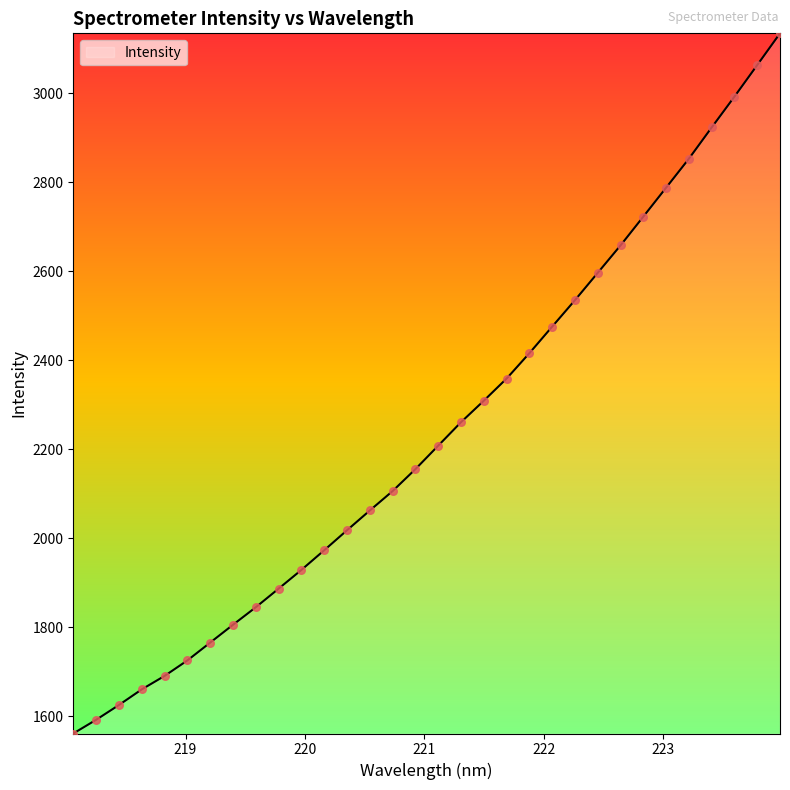

What is the minimum value shown in the chart?

1561.6